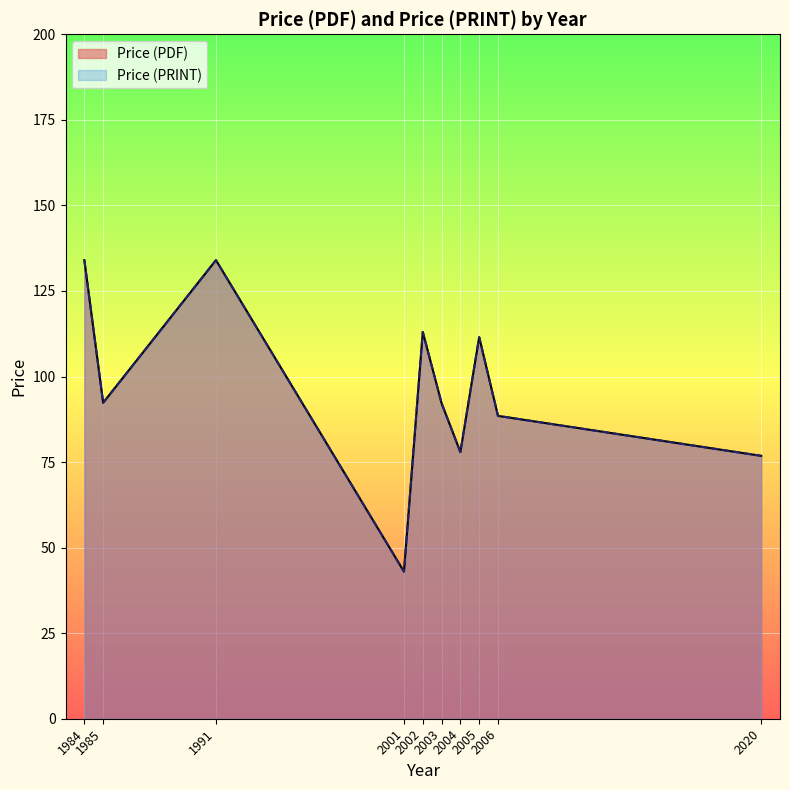

What are all the series names shown in the legend?

Price (PDF), Price (PRINT)